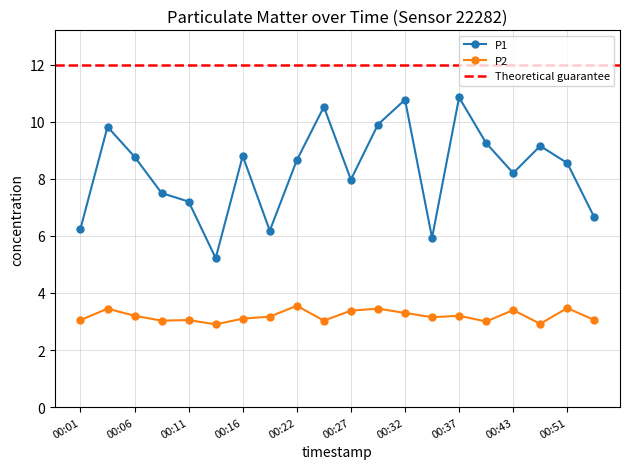

Reading left to right, what are all the values shown in this chart?

P1: 6.2	9.8	8.8	7.5	7.2	5.2	8.8	6.2	8.7	10.5	8.0	9.9	10.8	5.9	10.8	9.2	8.2	9.2	8.6	6.7
P2: 3.0	3.5	3.2	3.0	3.0	2.9	3.1	3.2	3.5	3.0	3.4	3.5	3.3	3.1	3.2	3.0	3.4	2.9	3.5	3.0